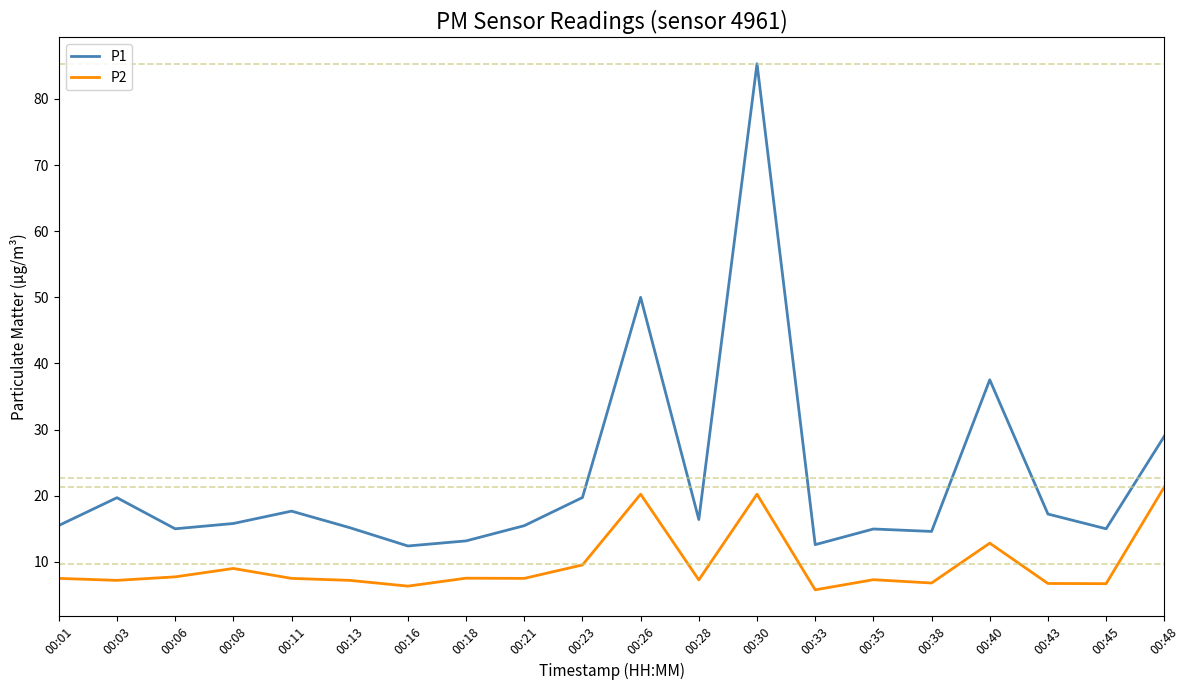

True or false: P1 has a value of 19.7 at 00:03.

True